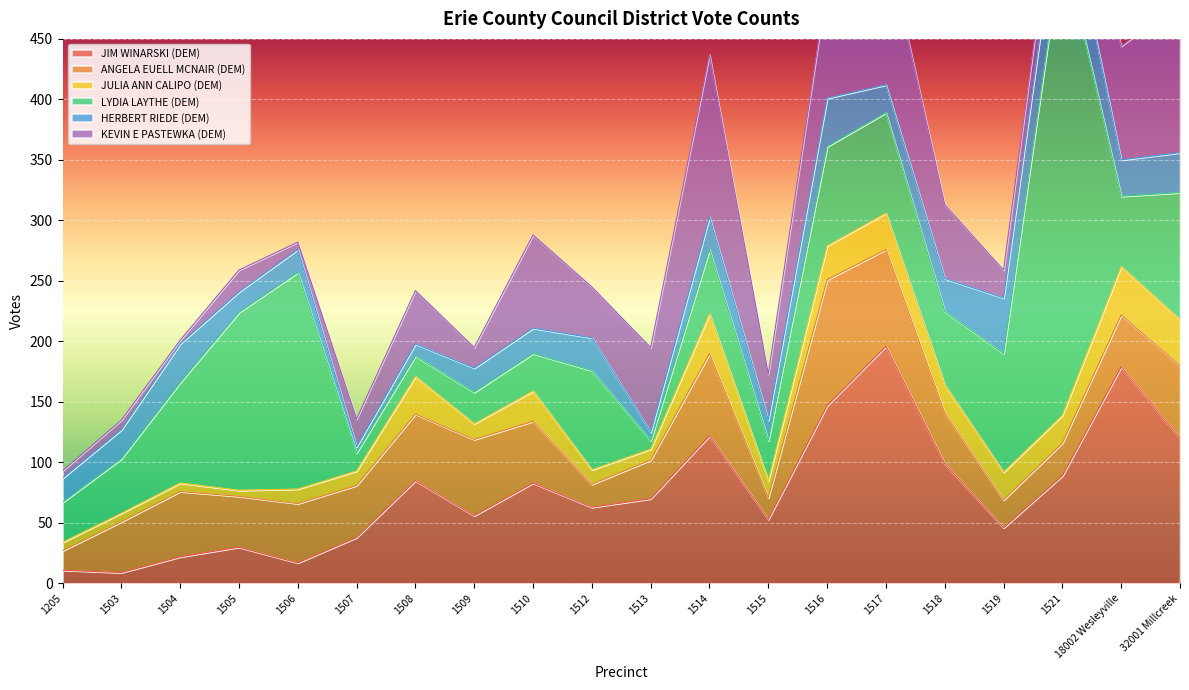

Count the number of data series in this chart.

6